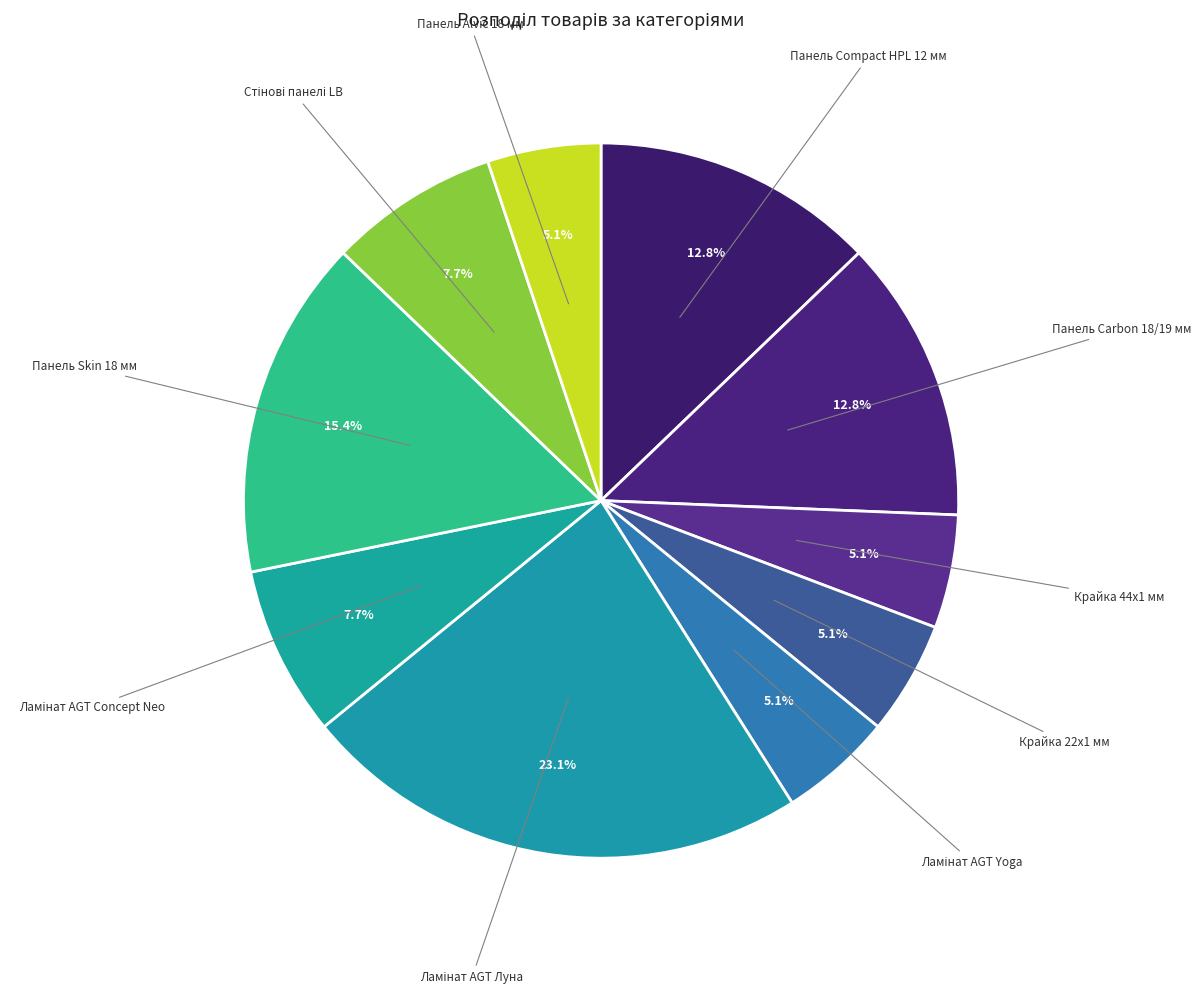

To the nearest percent, what is the difference between the largest and smallest slice percentages?

18%